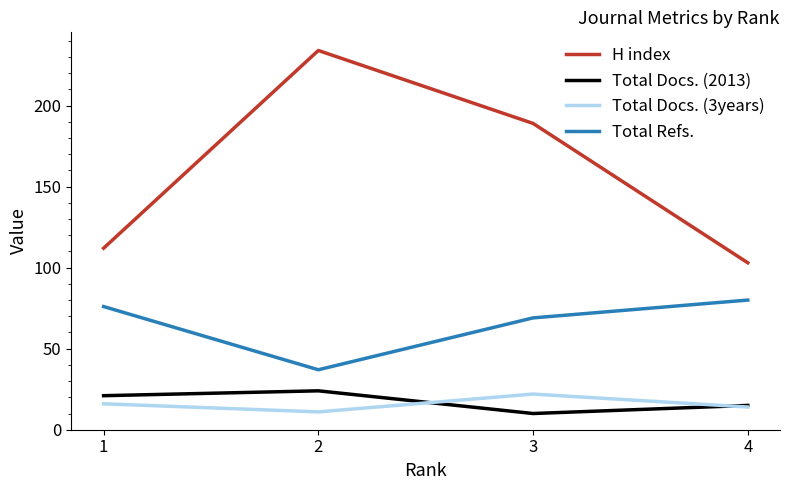

Reading right to left, what are all the values shown in this chart?

H index: 4=103	3=189	2=234	1=112
Total Docs. (2013): 4=15	3=10	2=24	1=21
Total Docs. (3years): 4=14	3=22	2=11	1=16
Total Refs.: 4=80	3=69	2=37	1=76